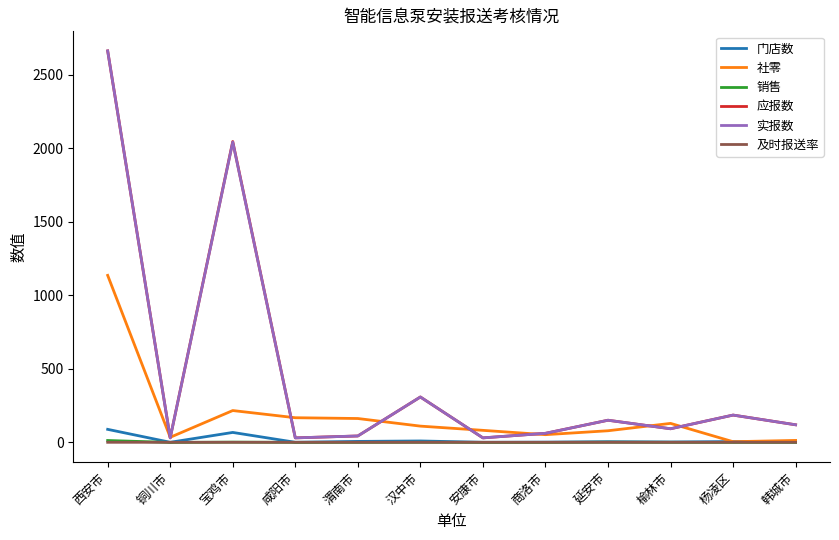

Is the value of 应报数 at 汉中市 greater than the value of 销售 at 韩城市?

Yes